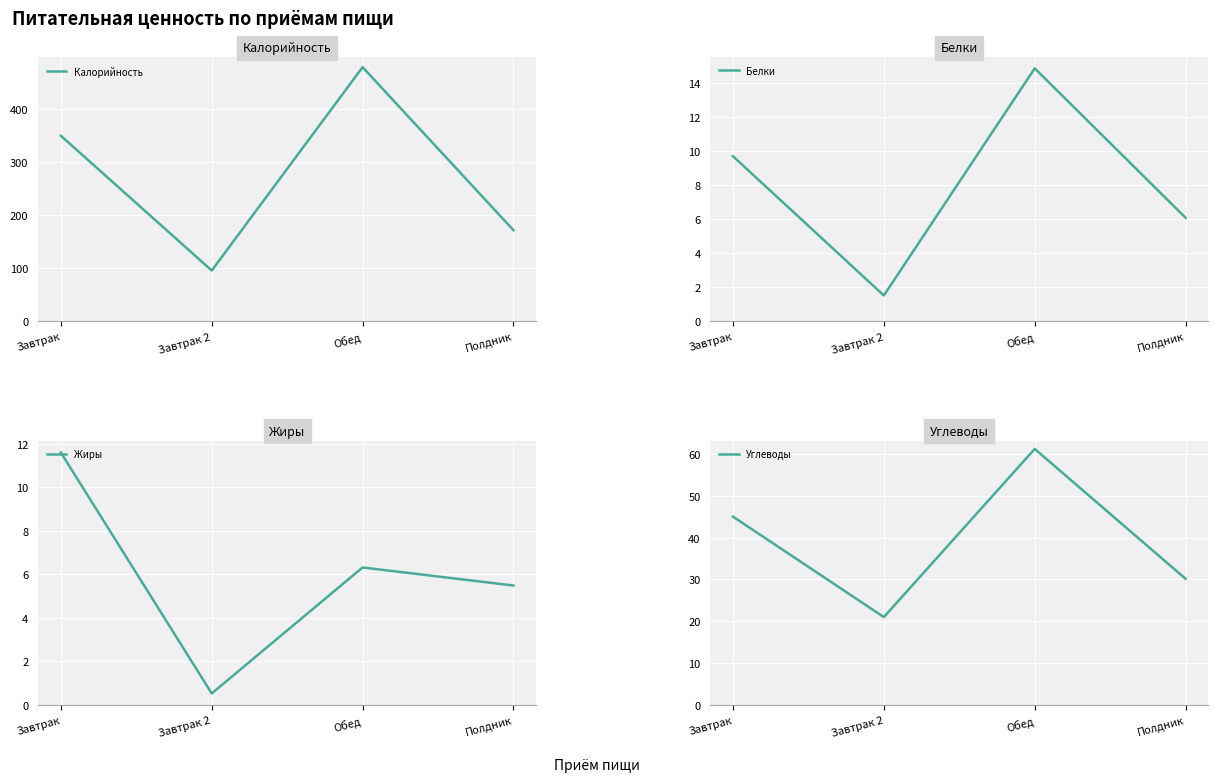

Is it true that Белки equals 4.2 at Полдник?

False